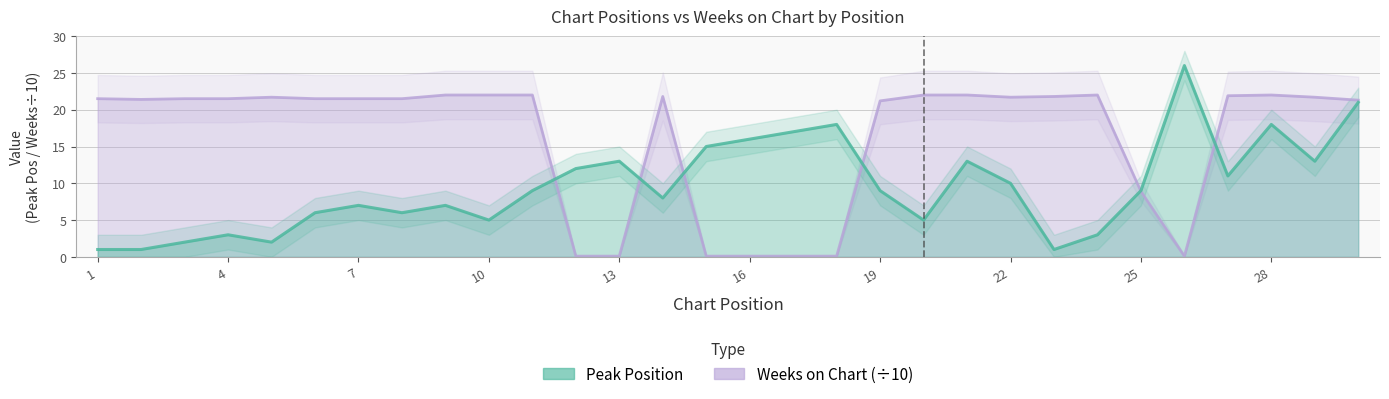

The Weeks on Chart series shows 0.1 at 17. True or false?

True